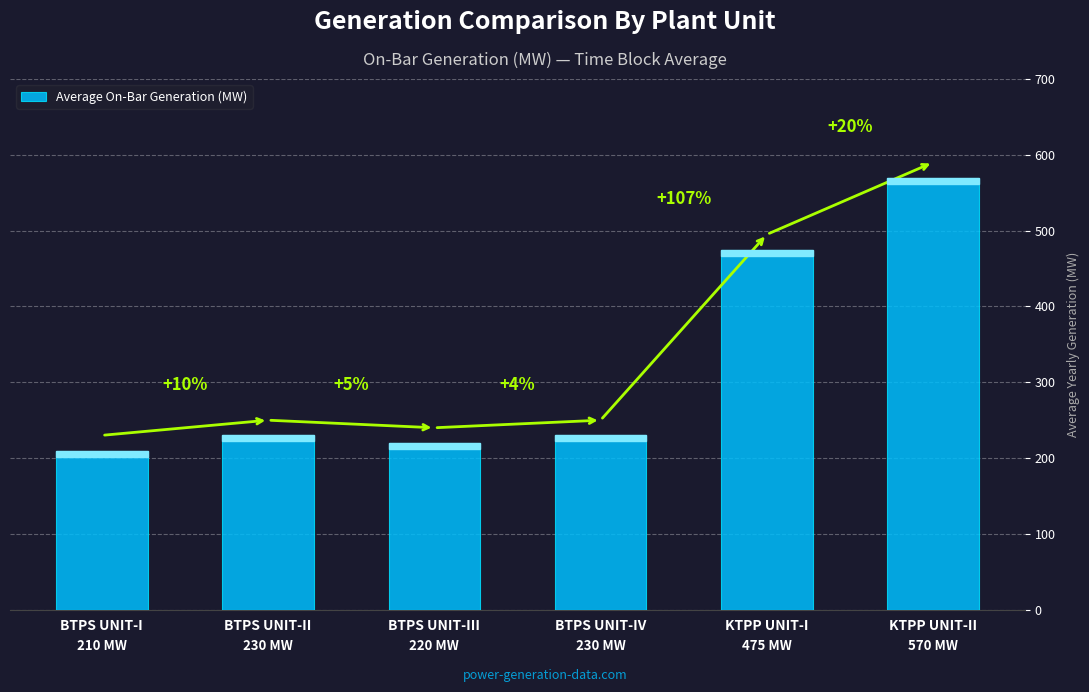

What is the maximum value shown in the chart?

570